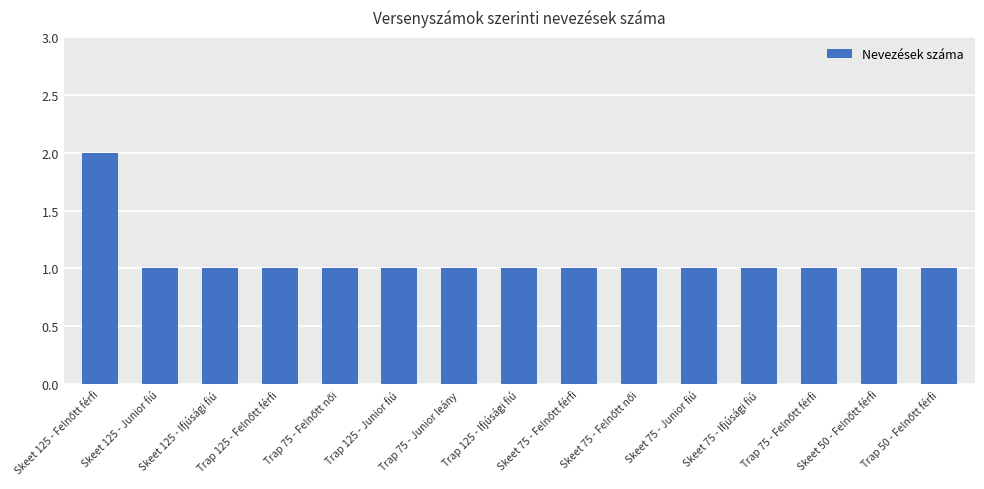

How many values are between 1 and 2?

15